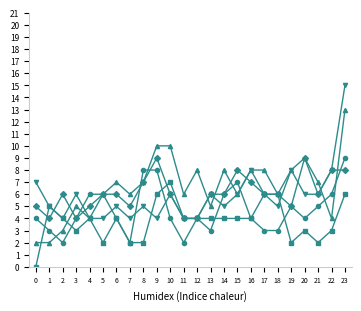

At which category is the sum across all series the highest?

23